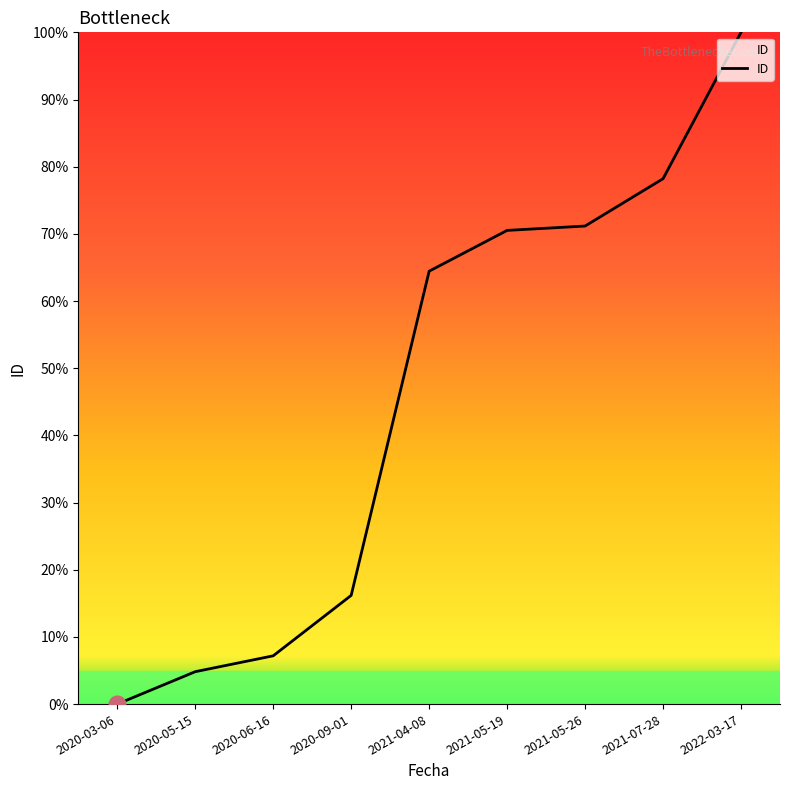

The chart shows a value of 78.2 at 2021-07-28. True or false?

True